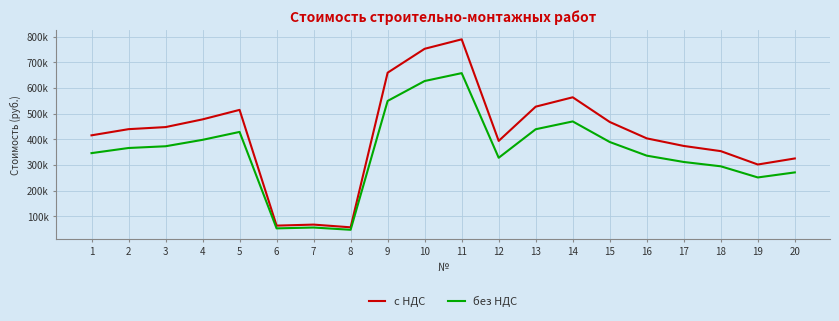

Does the chart display data point markers on the line(s)?

No